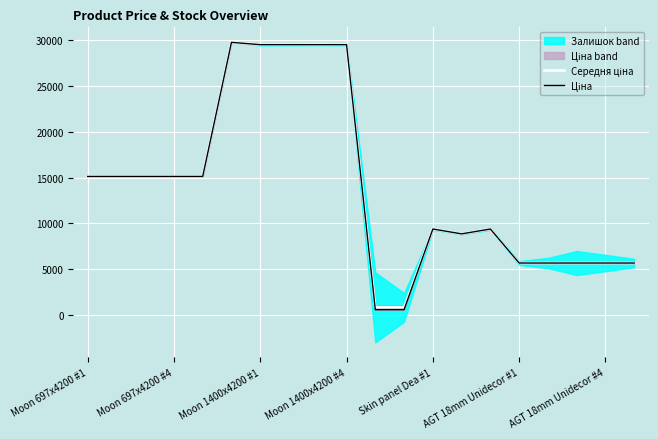

At how many categories does at least one series exceed 26774?

5